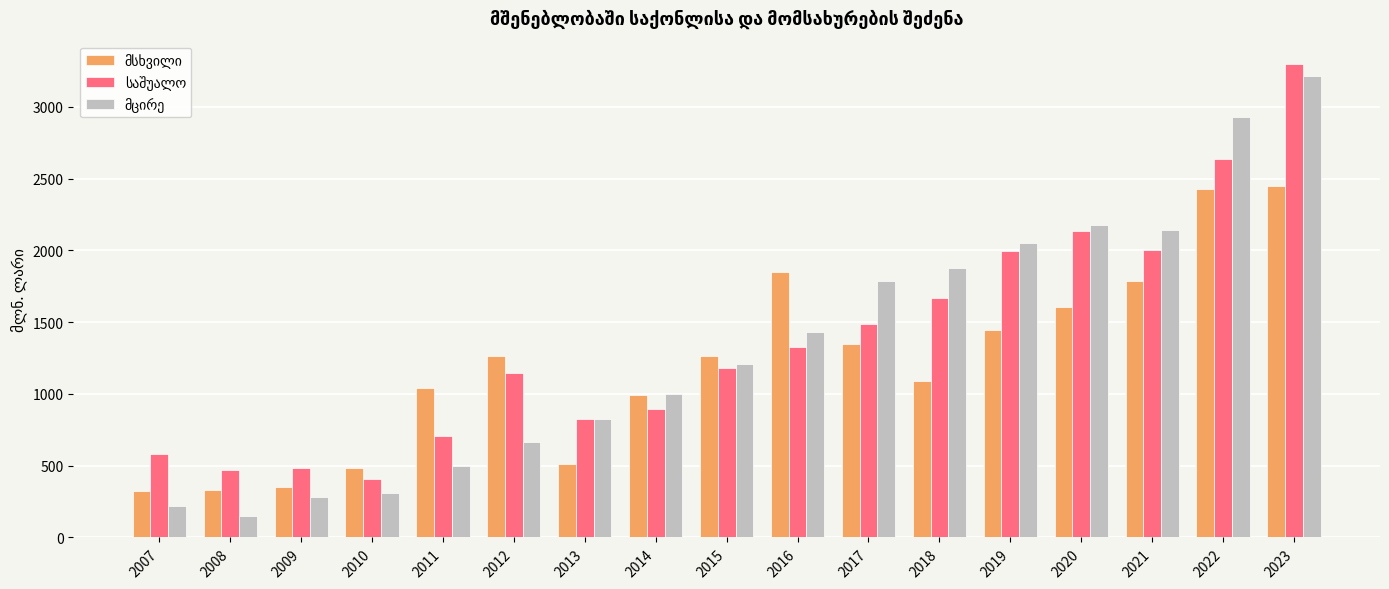

What is the difference between the highest and lowest values at 2014?

106.6